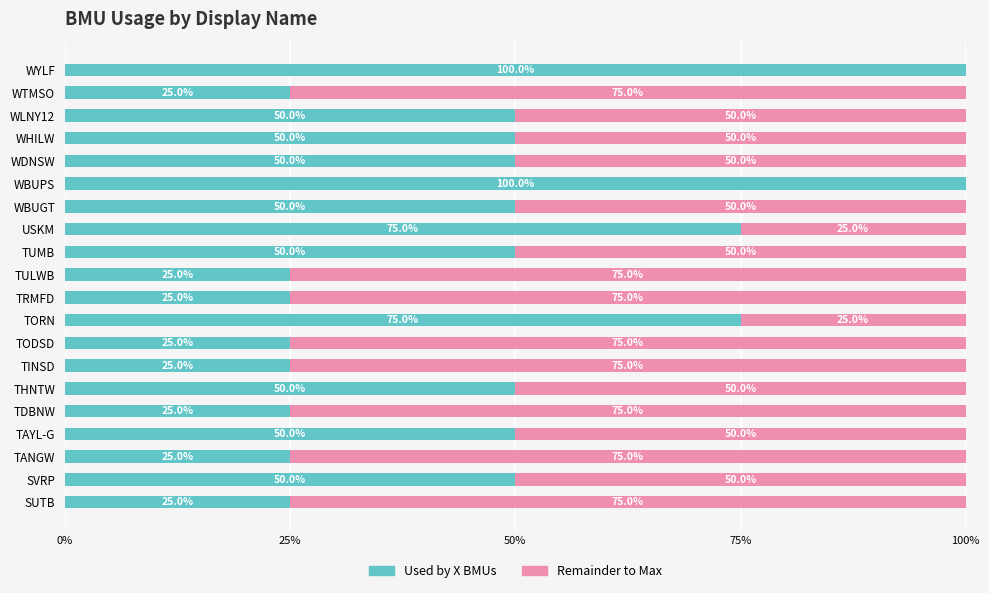

What value does the Used by X BMUs series have at USKM, to the nearest 10?

80